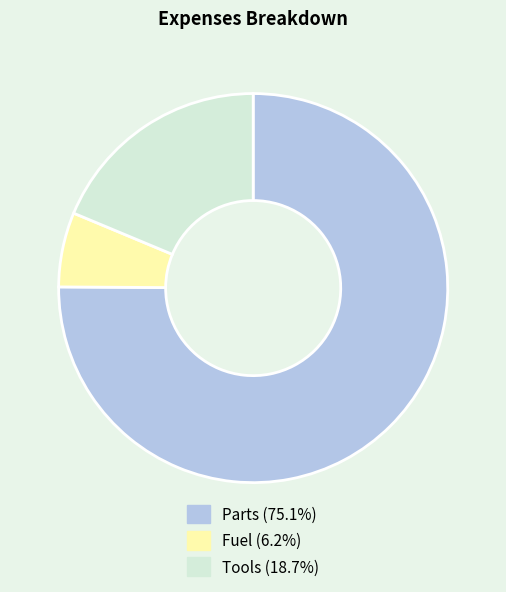

Between Fuel and Tools, which is larger?

Tools